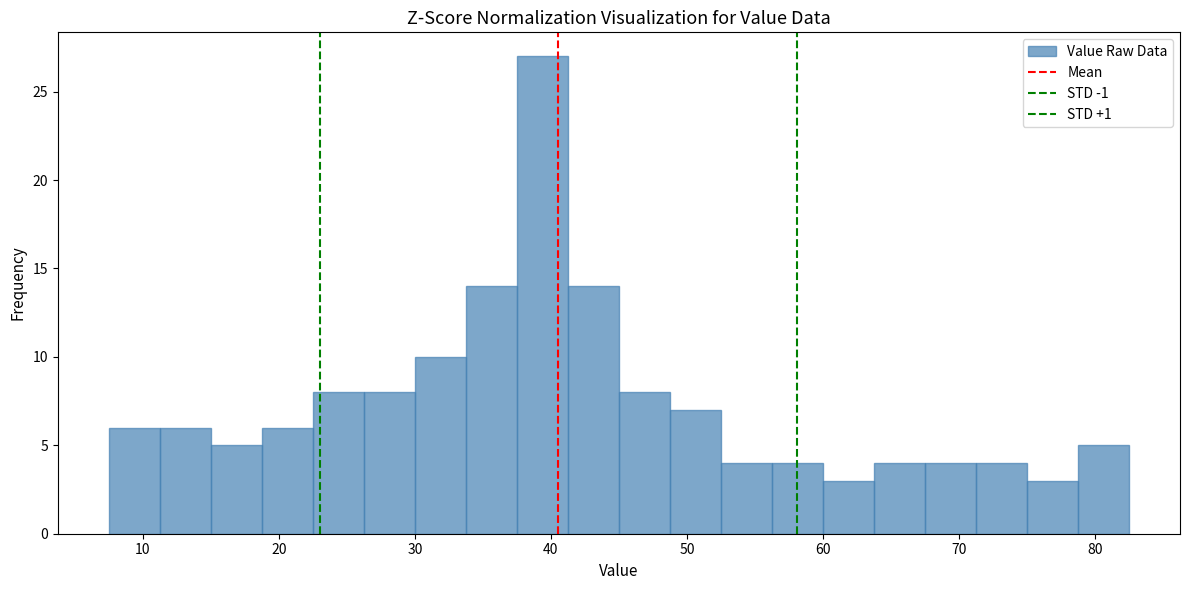

Read against the x-axis, roughly where is the centre of the tallest bar?

39